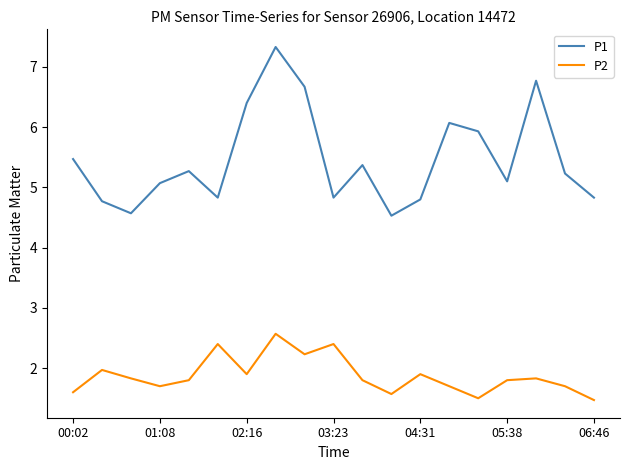

What is the minimum value shown in the chart?

1.5